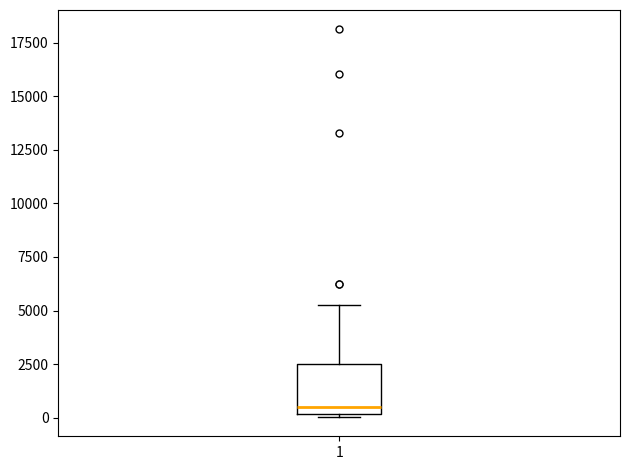

Read this box plot against the y-axis: the position of the median line, the range covered by the box, and the ends of both whiskers. The values are not printed on the chart, so give them approximately, as read against the axis.

median 500, box 0 to 2500, whiskers 0 to 5500